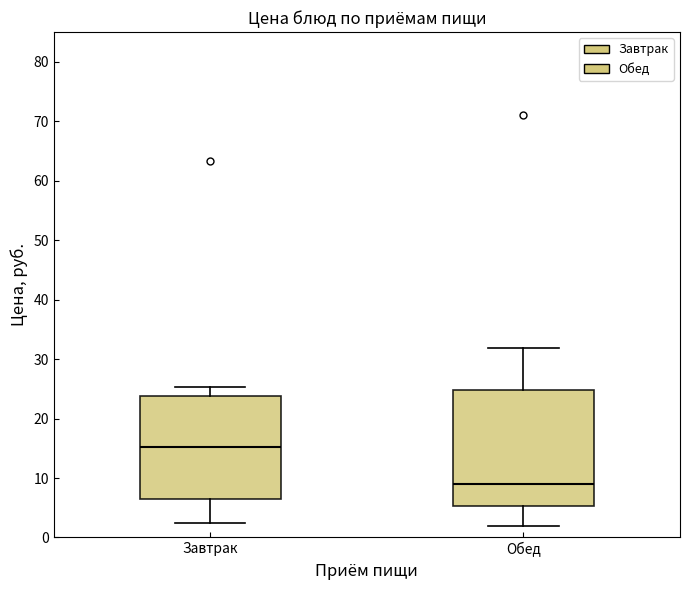

Reading left to right, read every box against the y-axis: the position of its median line, the range the box covers, and the ends of its whiskers. The values are not printed on the chart, so give them approximately, as read against the axis.

Завтрак: median 15, box 6 to 24, whiskers 3 to 25
Обед: median 9, box 5 to 25, whiskers 2 to 32